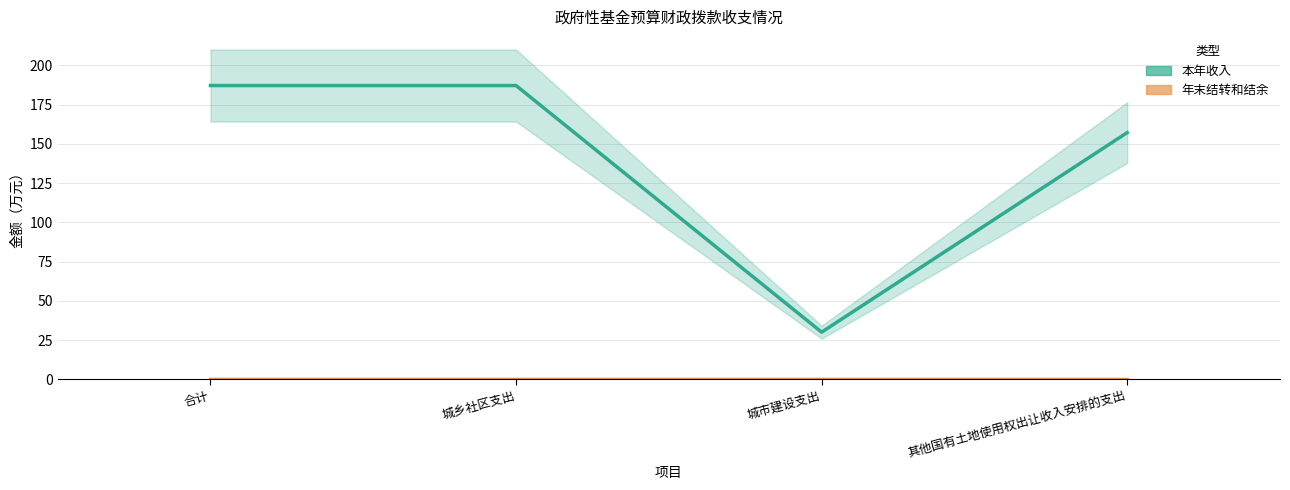

At which label is 本年收入 closest to 108?

其他国有土地使用权出让收入安排的支出